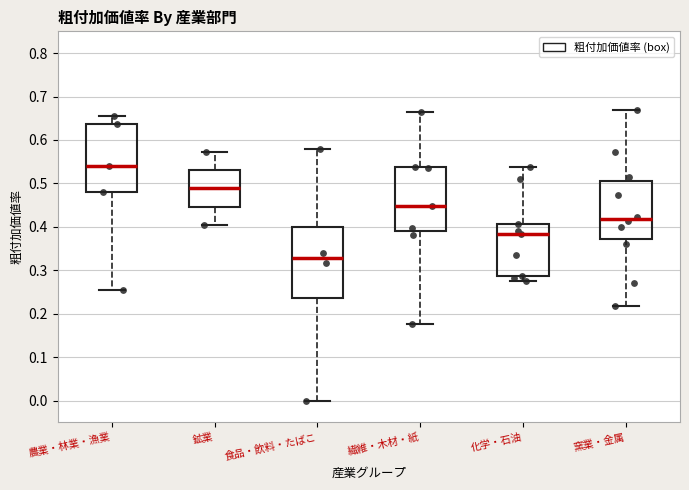

Reading left to right, transcribe this box plot: for each box, give where its median line is, the range the box spans, and where its two whiskers end, as read against the y-axis. The values are not printed on the chart, so give them approximately, as read against the axis.

農業・林業・漁業: median 0.54, box 0.48 to 0.64, whiskers 0.25 to 0.66
鉱業: median 0.49, box 0.45 to 0.53, whiskers 0.40 to 0.57
食品・飲料・たばこ: median 0.33, box 0.24 to 0.40, whiskers 0.00 to 0.58
繊維・木材・紙: median 0.45, box 0.39 to 0.54, whiskers 0.18 to 0.66
化学・石油: median 0.38, box 0.29 to 0.41, whiskers 0.27 to 0.54
窯業・金属: median 0.42, box 0.37 to 0.50, whiskers 0.22 to 0.67